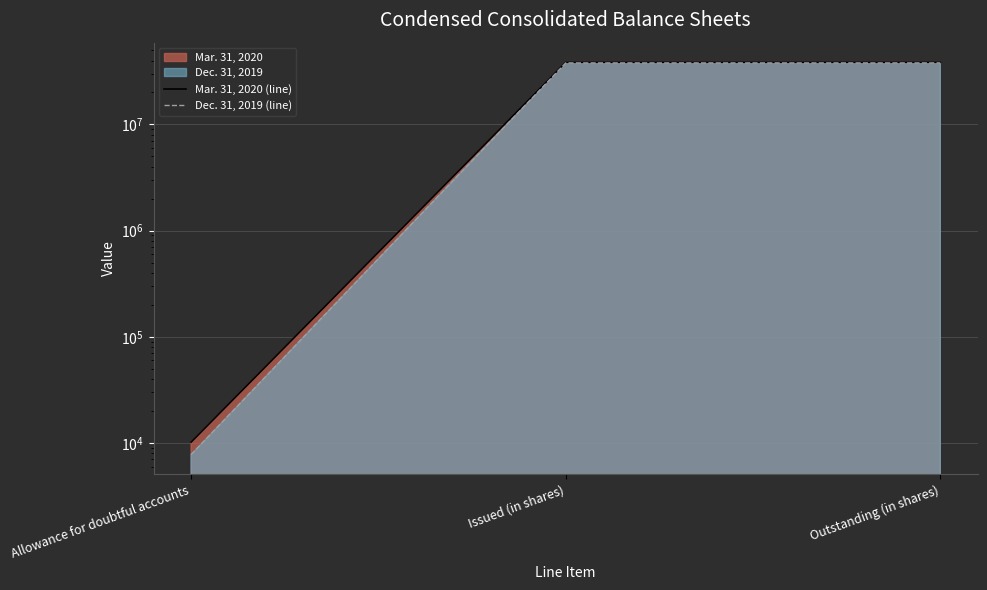

Is the value of Dec. 31, 2019 (line) at Outstanding (in shares) greater than the value of Mar. 31, 2020 (line) at Allowance for doubtful accounts?

Yes